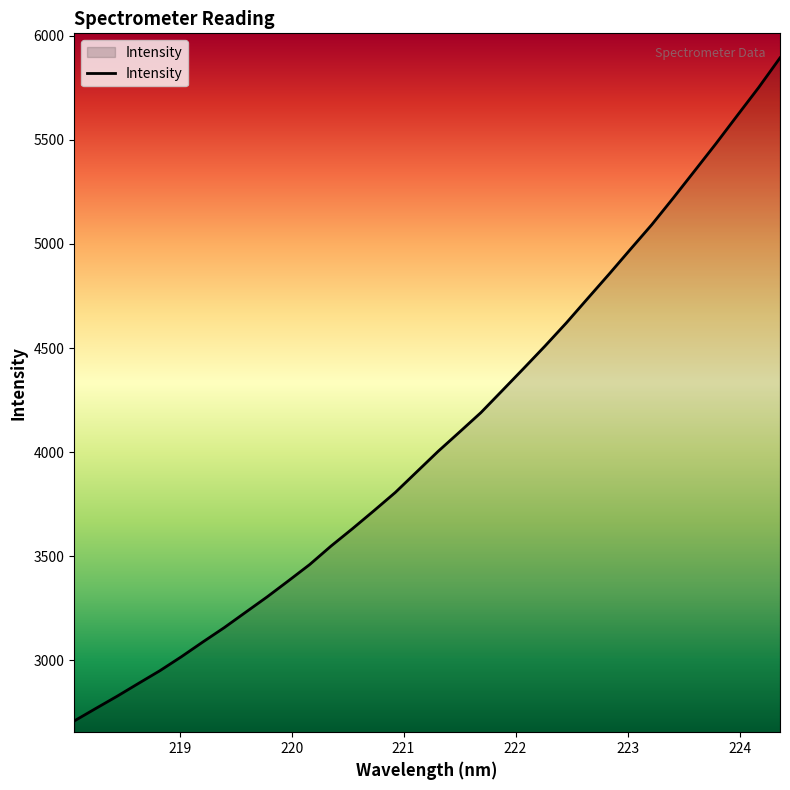

Reading right to left, what are all the values shown in this chart?

5894.5	5751.9	5617.5	5482.2	5351.1	5220.7	5093.1	4974.8	4855.2	4738.4	4620.8	4509.4	4401.7	4295.3	4189.3	4095.8	4003.2	3904.6	3805.8	3717.9	3631.9	3548.6	3459.5	3380.8	3303.2	3229.7	3155.8	3086.8	3016.1	2949.2	2888.1	2826.4	2767.3	2707.6